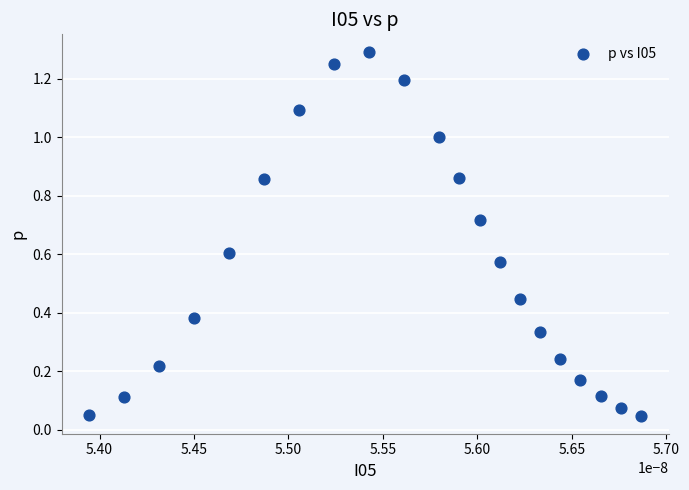

What is the range of Y values (max minus min)?

1.2